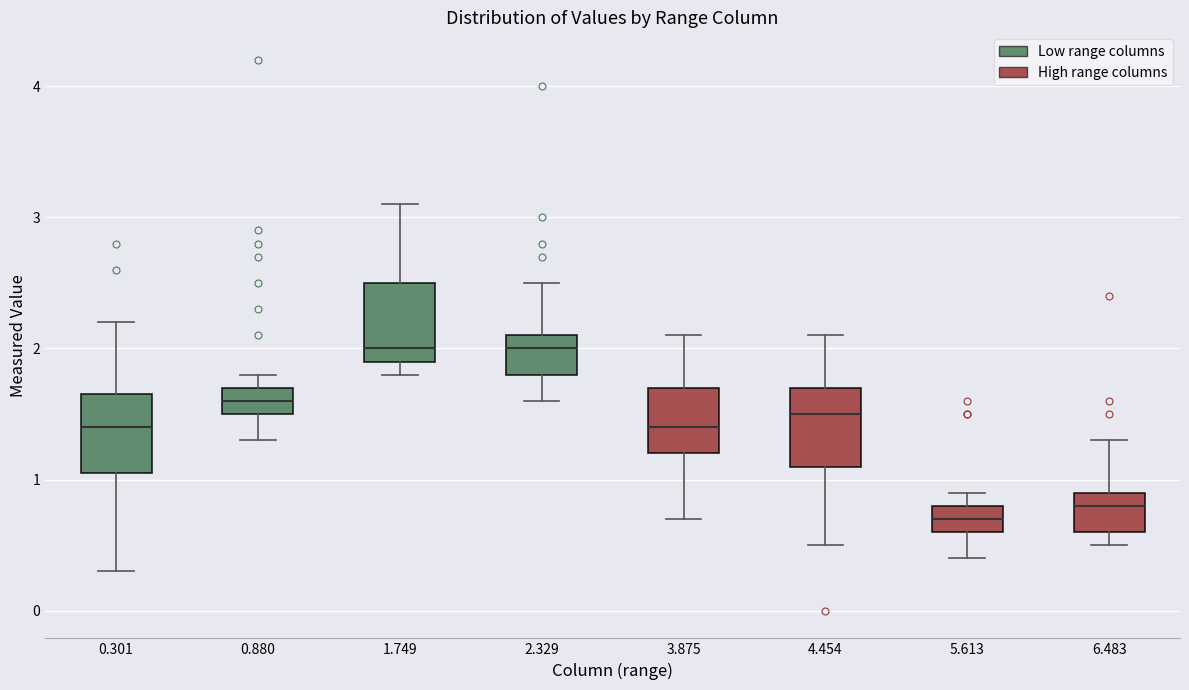

Reading left to right, read every box against the y-axis: the position of its median line, the range the box covers, and the ends of its whiskers. The values are not printed on the chart, so give them approximately, as read against the axis.

0.301: median 1.4, box 1.1 to 1.7, whiskers 0.3 to 2.2
0.880: median 1.6, box 1.5 to 1.7, whiskers 1.3 to 1.8
1.749: median 2.0, box 1.9 to 2.5, whiskers 1.8 to 3.1
2.329: median 2.0, box 1.8 to 2.1, whiskers 1.6 to 2.5
3.875: median 1.4, box 1.2 to 1.7, whiskers 0.7 to 2.1
4.454: median 1.5, box 1.1 to 1.7, whiskers 0.5 to 2.1
5.613: median 0.7, box 0.6 to 0.8, whiskers 0.4 to 0.9
6.483: median 0.8, box 0.6 to 0.9, whiskers 0.5 to 1.3